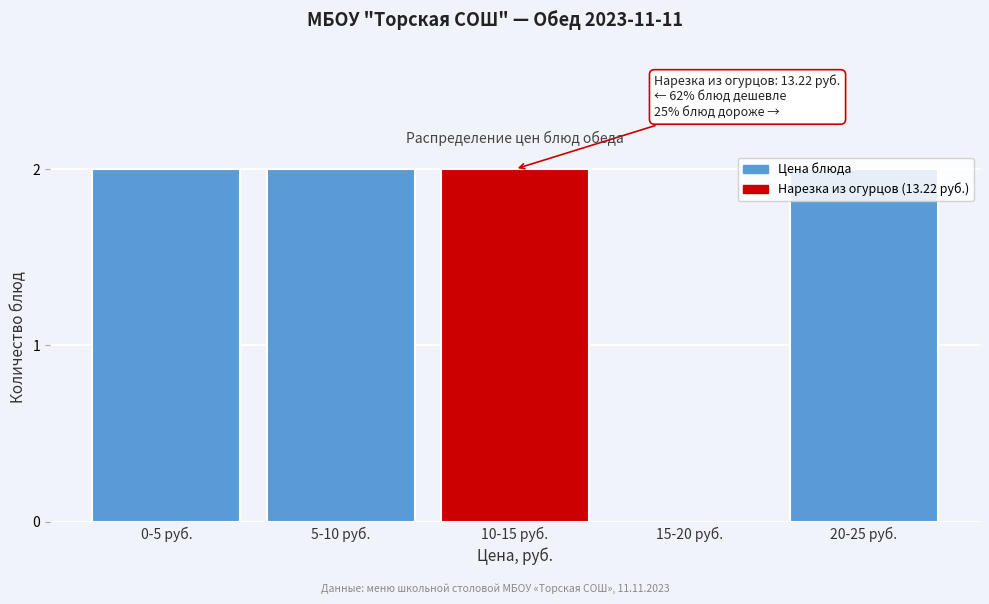

Between 0-5 руб. and 15-20 руб., which is larger?

0-5 руб.